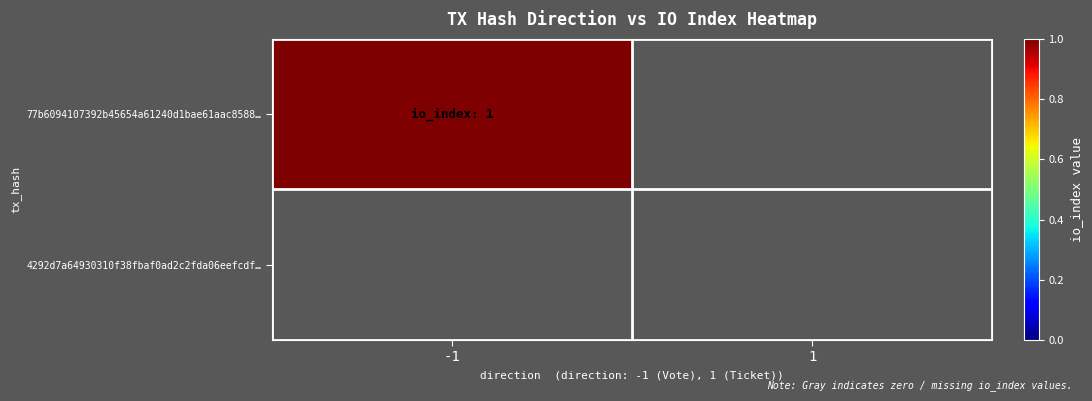

How many positive values does the 77b6094107392b45654a61240d1bae61aac8588 series have?

1